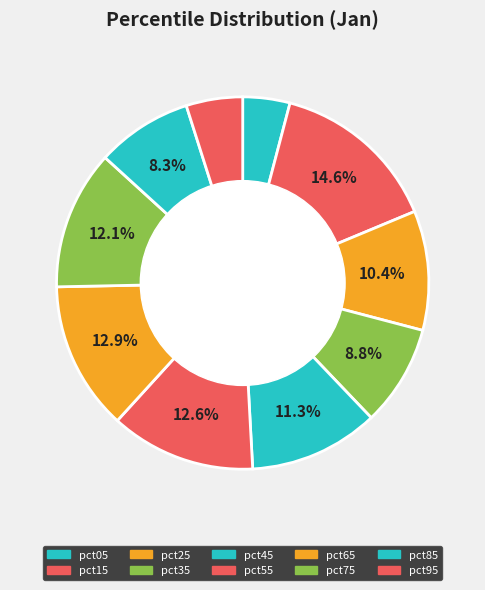

To the nearest percent, what is the difference between the pct45 and pct65 slice percentages?

2%